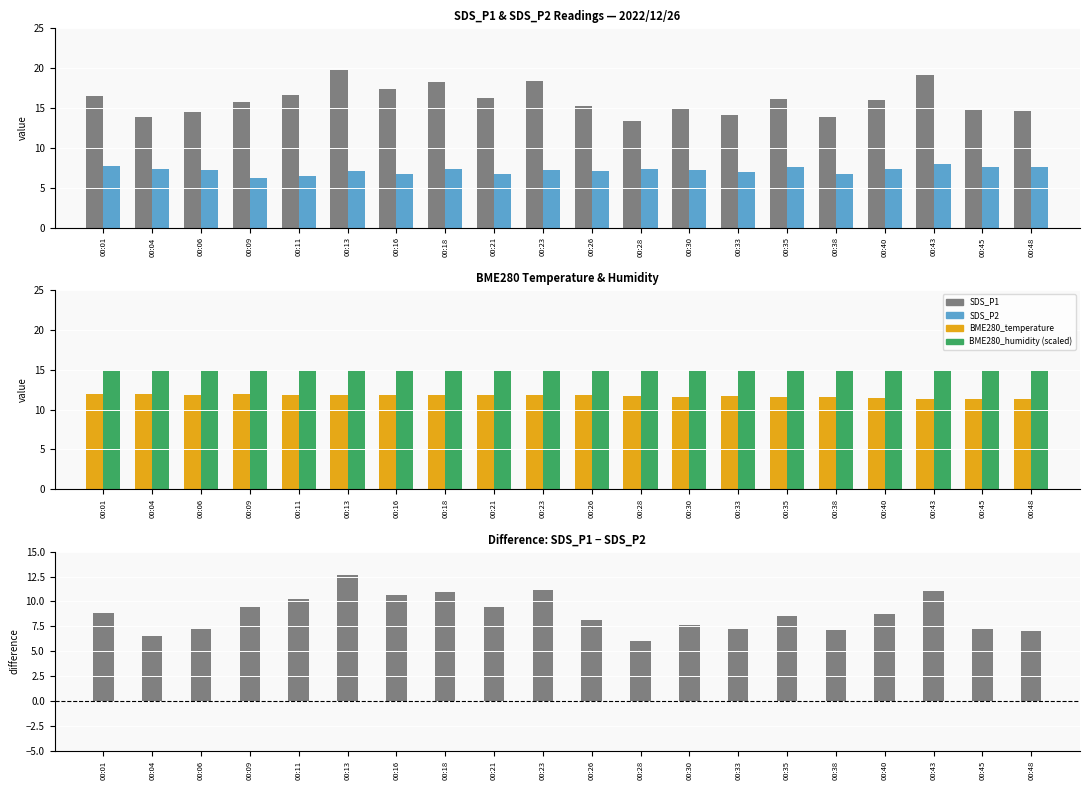

At which label does SDS_P1 reach its peak?

00:13